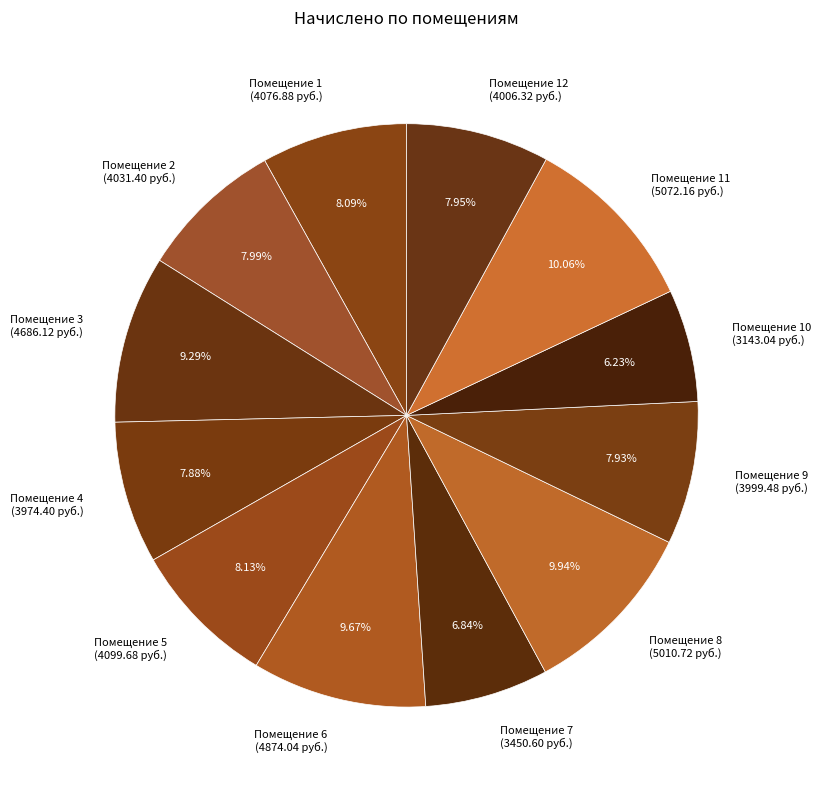

Is Помещение 12 (4006.32 руб.) the majority of the pie?

No